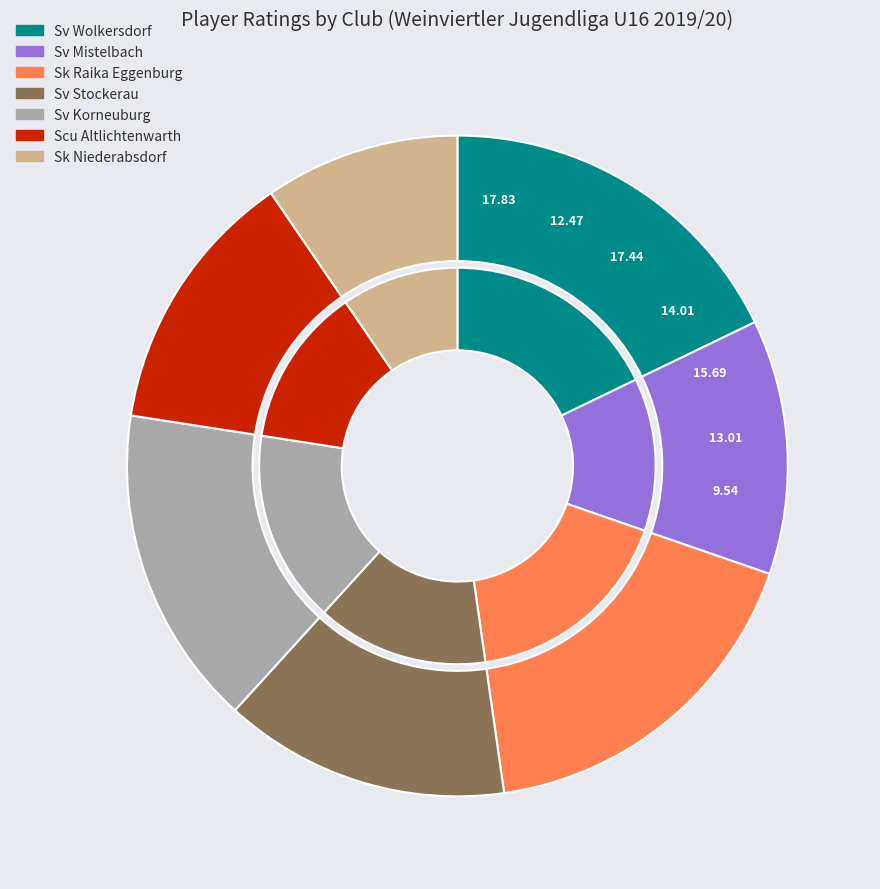

To the nearest percent, what is the difference between the Scu Altlichtenwarth and Sv Wolkersdorf slice percentages?

5%